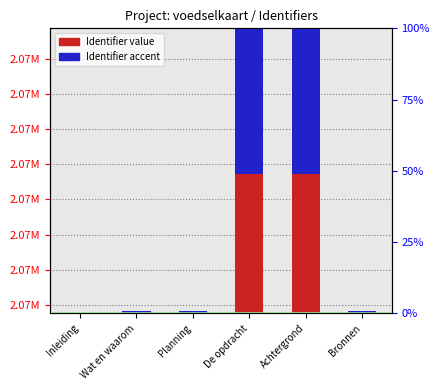

How many bars are there in each group?

2